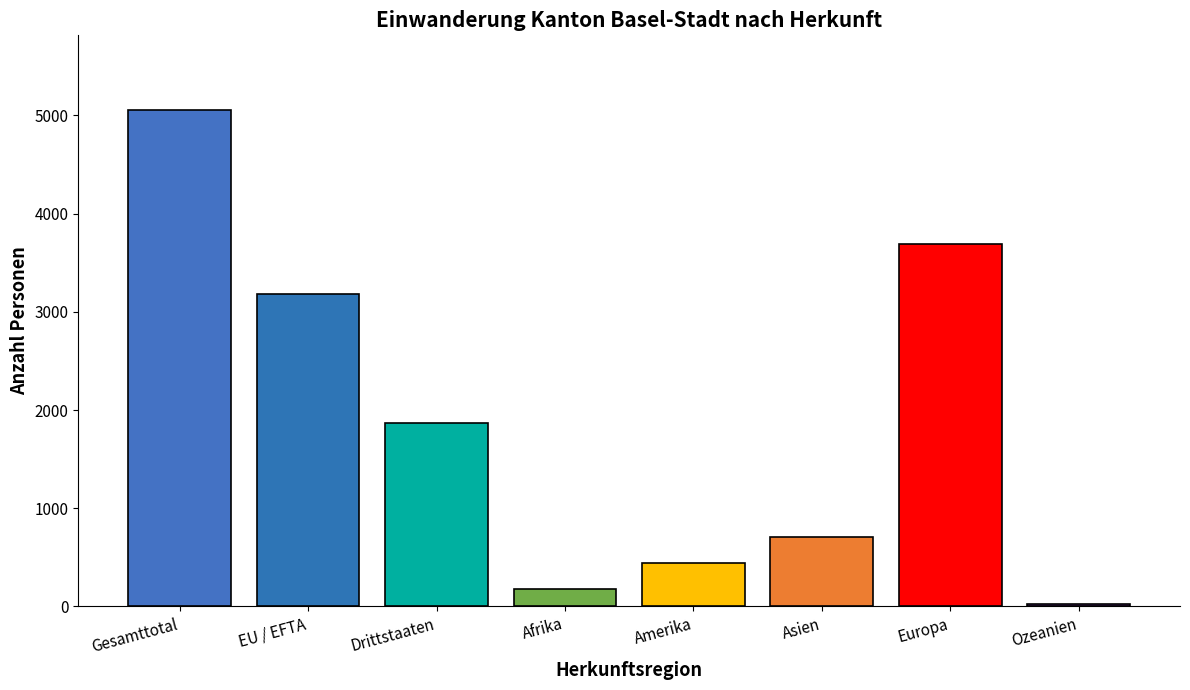

Rank the categories by value from lowest to highest.

Ozeanien, Afrika, Amerika, Asien, Drittstaaten, EU / EFTA, Europa, Gesamttotal